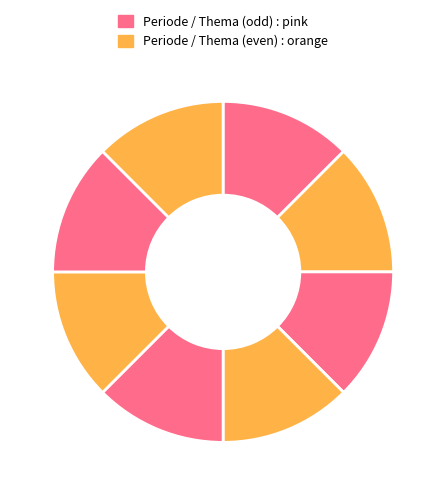

How many segments does this pie chart have?

8